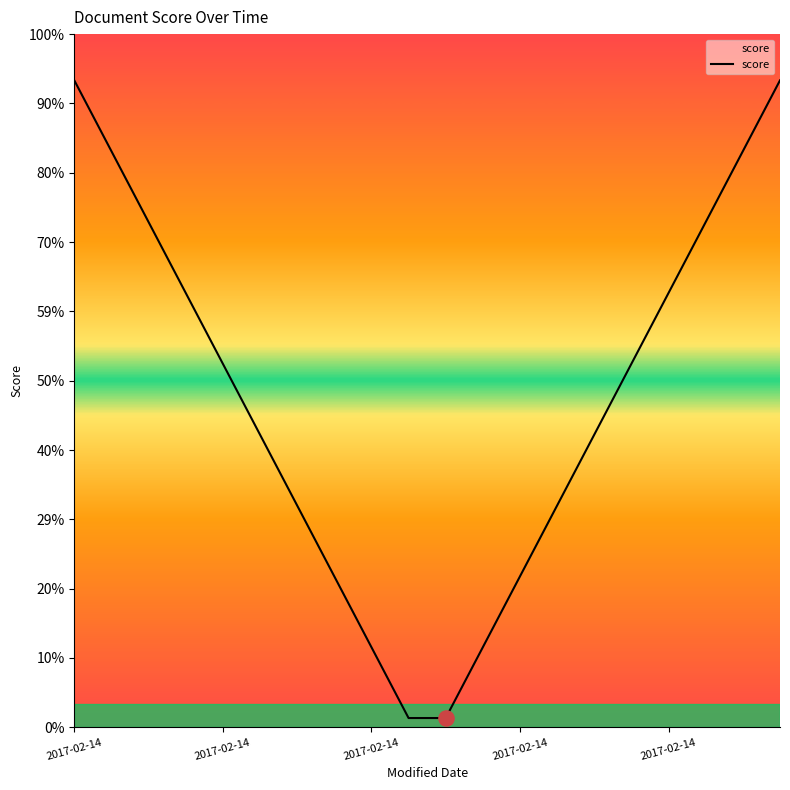

What is the change in value from 2017-02-14 to 9?

-0.9